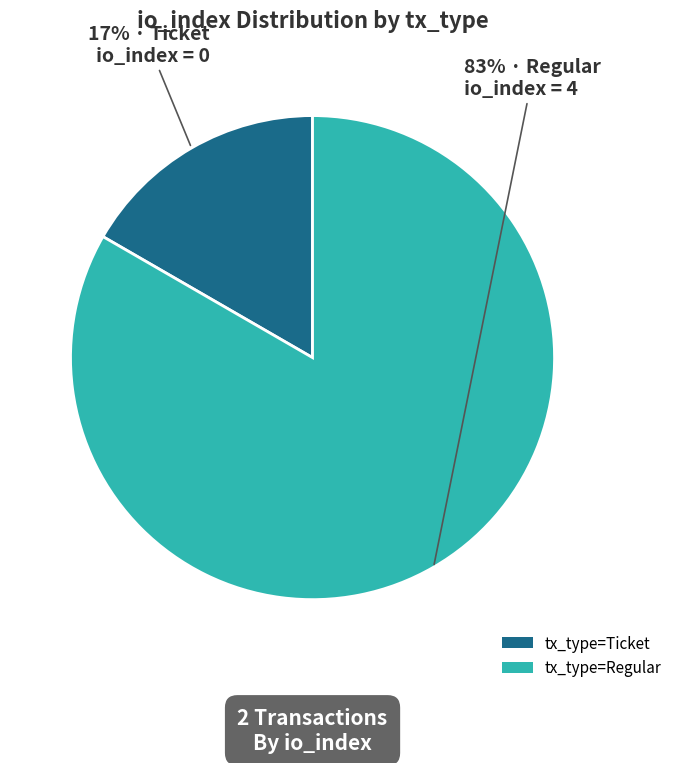

To the nearest percent, what is the average slice percentage?

50%